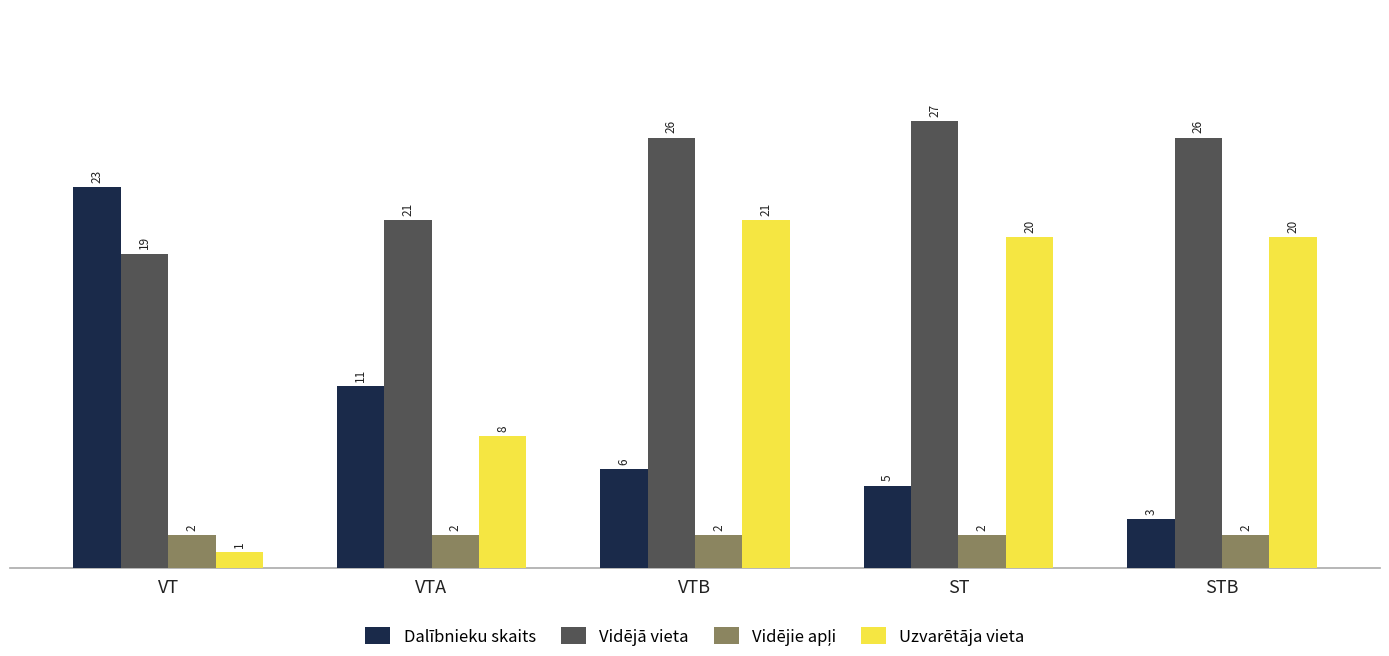

True or false: Uzvarētāja vieta has a value of 8 at VTA.

True